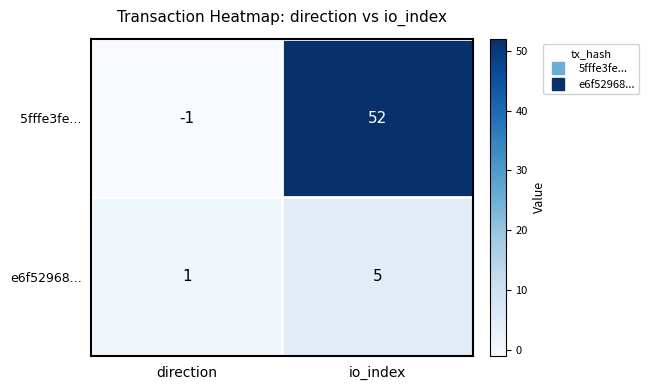

What is the sum of all e6f52968... values?

6